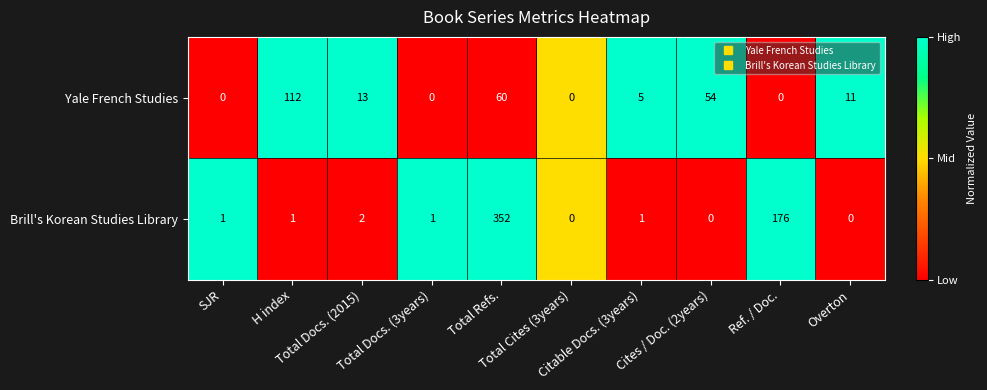

How many data points does each series have?

10